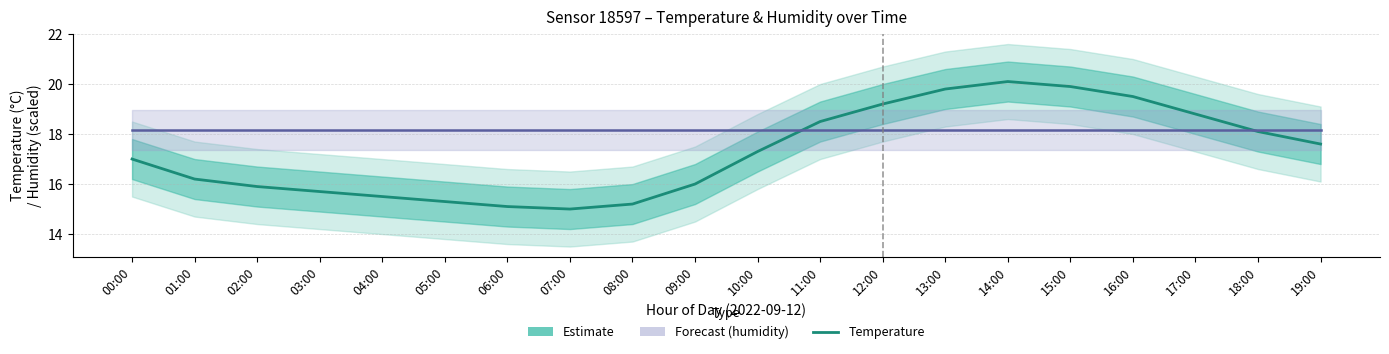

Is this an area chart (filled region under the line)?

No